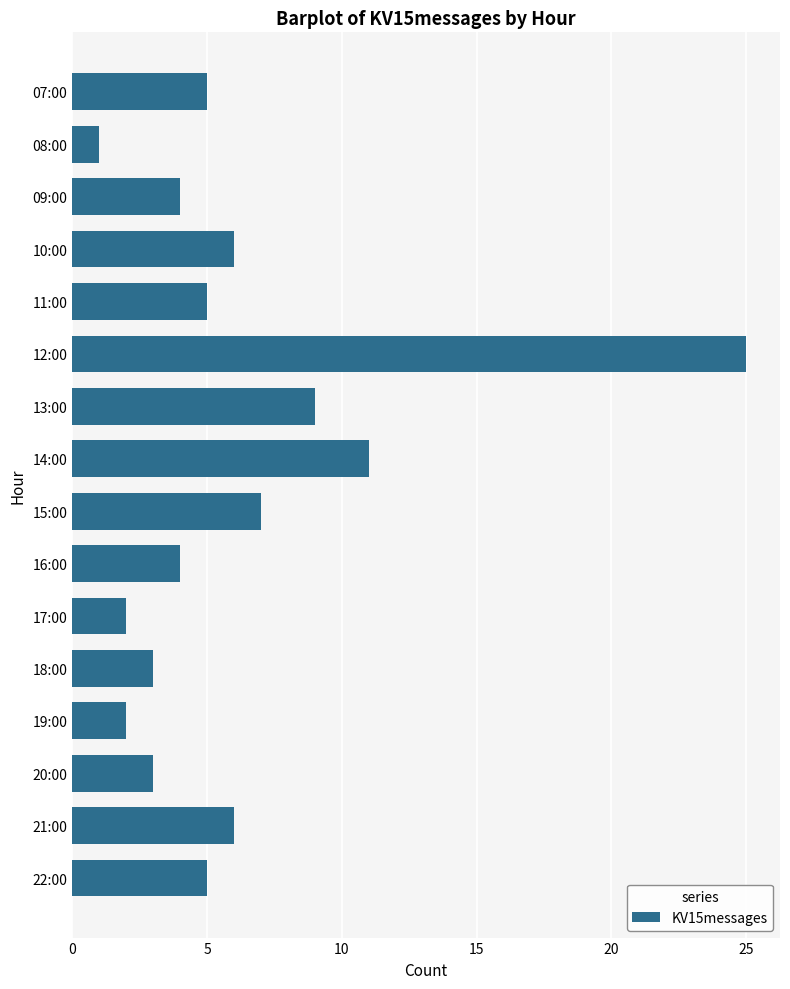

How many bars are there in total?

16